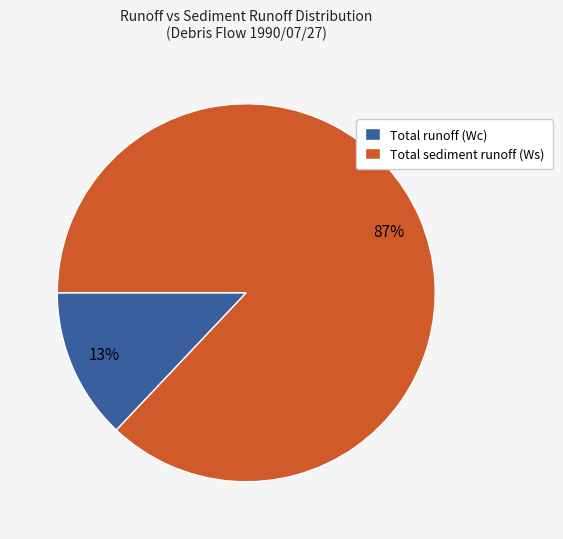

Rank the categories by value from highest to lowest.

Total sediment runoff (Ws), Total runoff (Wc)